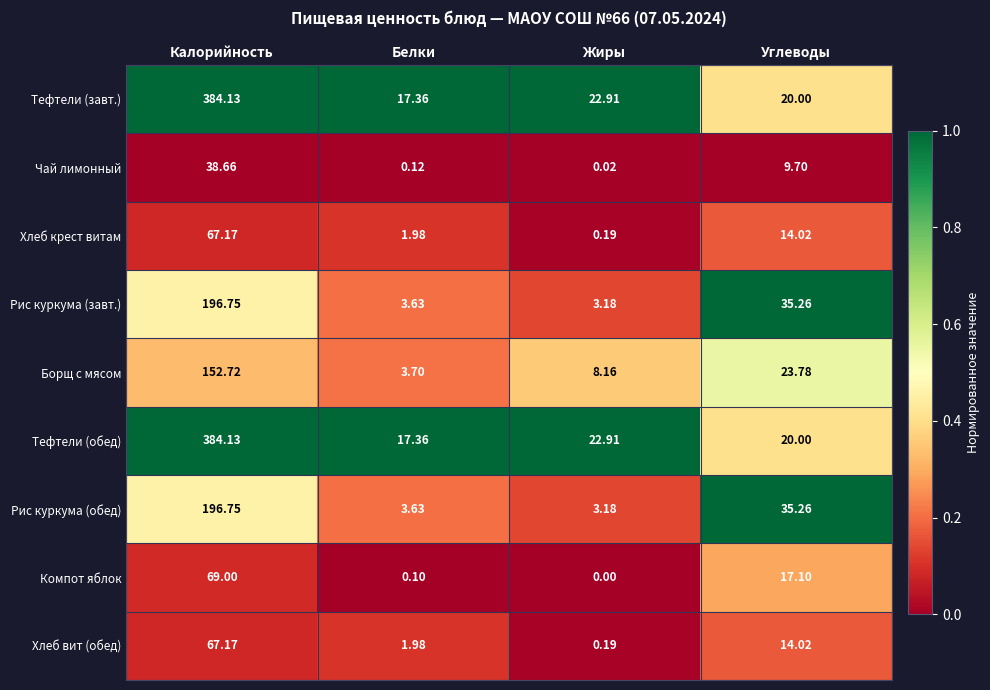

Is the value of Компот яблок at Жиры greater than the value of Рис куркума (обед) at Белки?

No